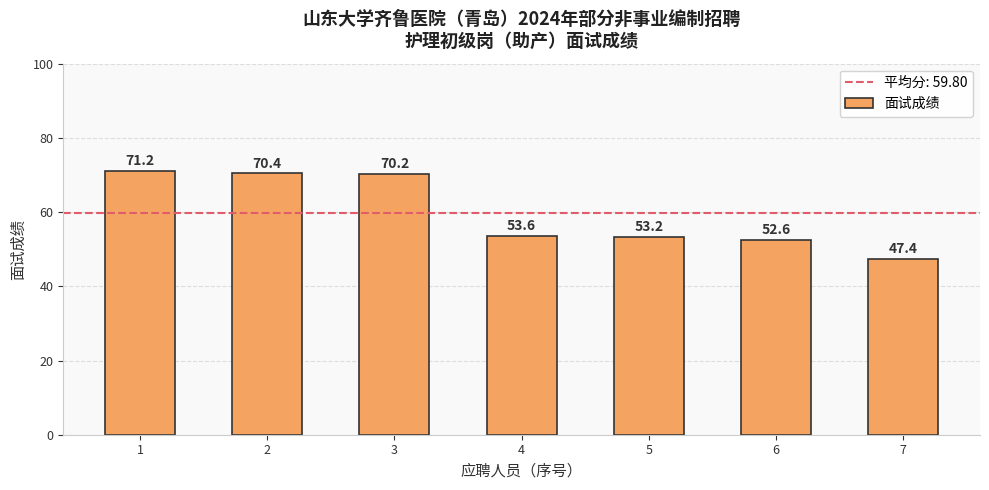

Which label corresponds to the largest value in the chart?

1